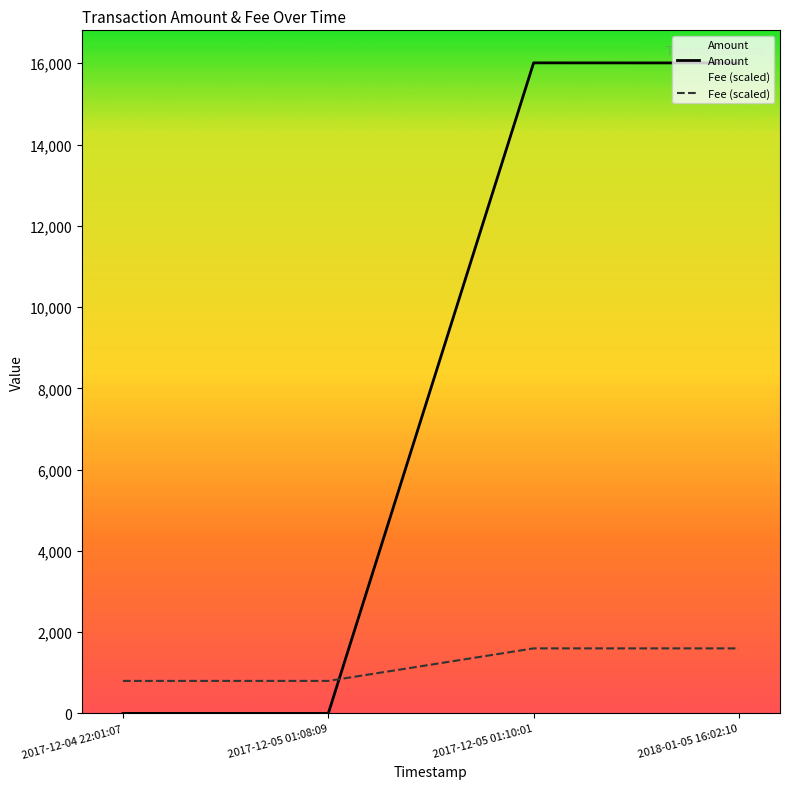

Which series has the largest range (max minus min)?

Amount